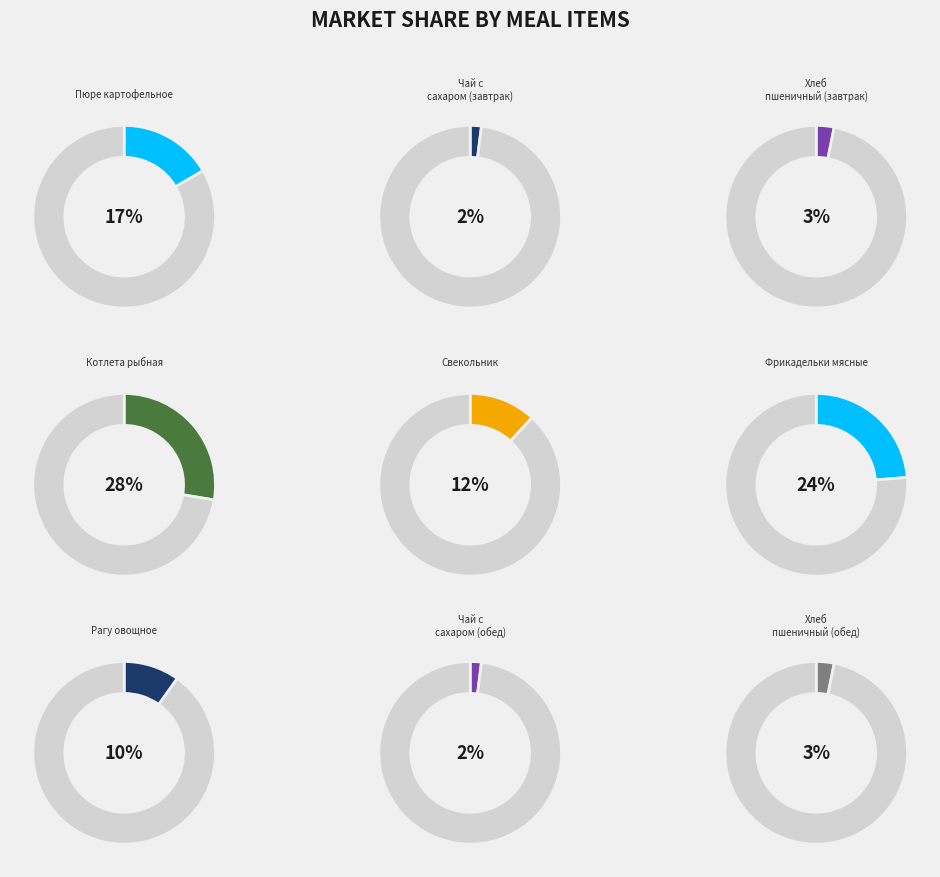

Does Свекольник account for over 50% of the chart?

No